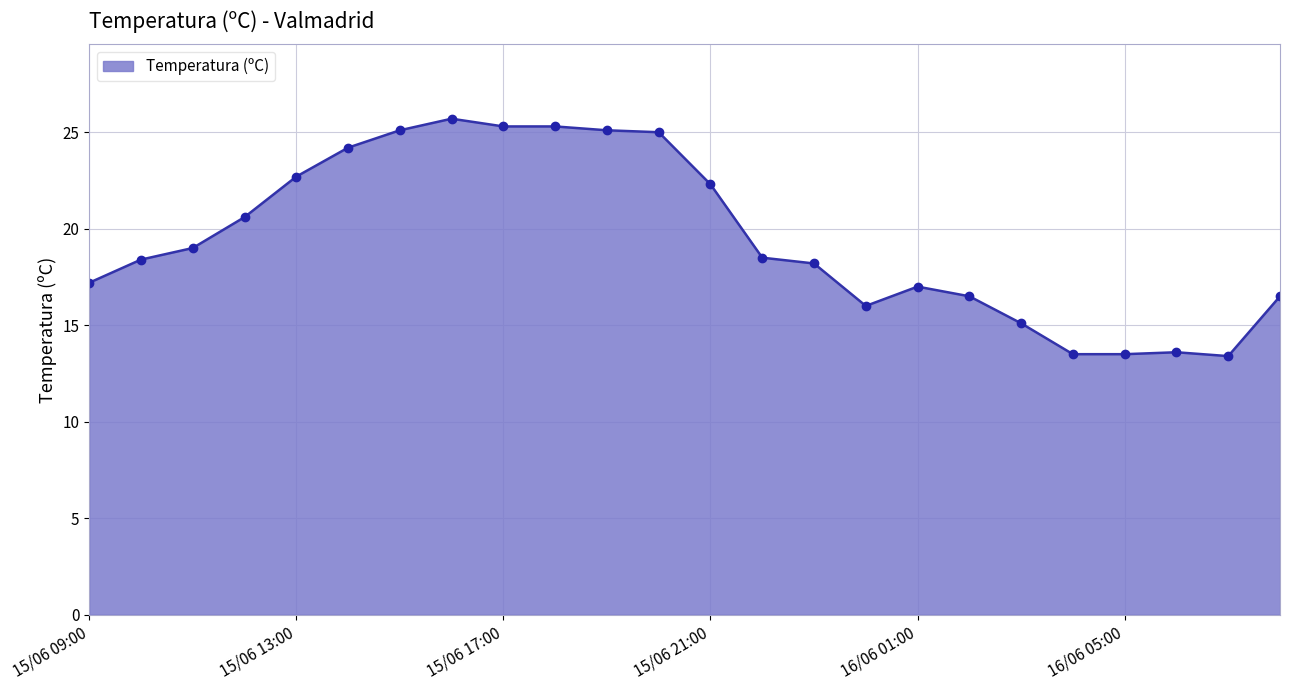

What is the difference between the second highest and minimum values?

11.9